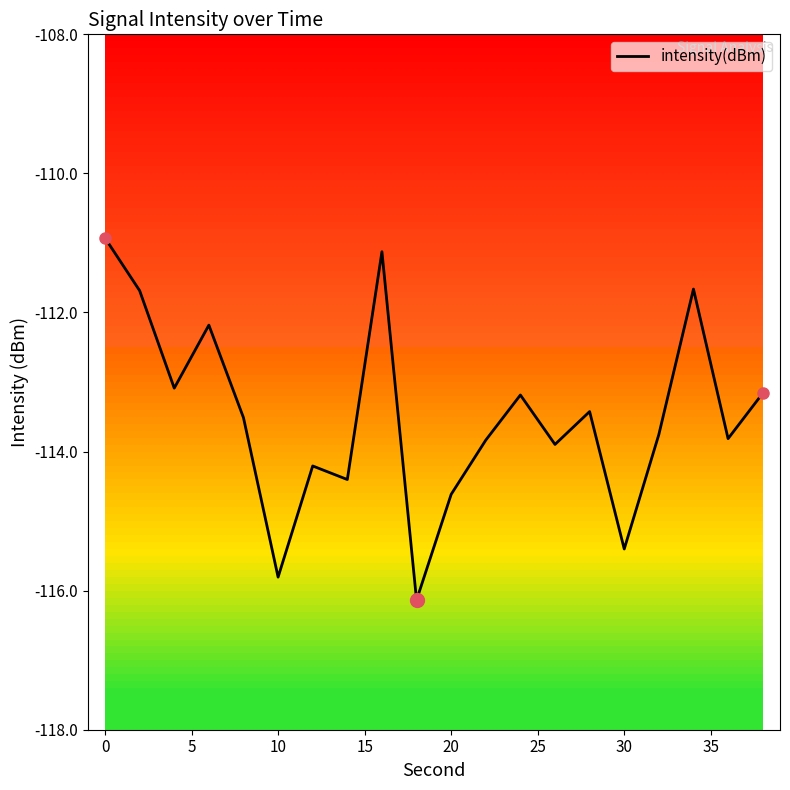

What is the greatest value displayed?

-110.9